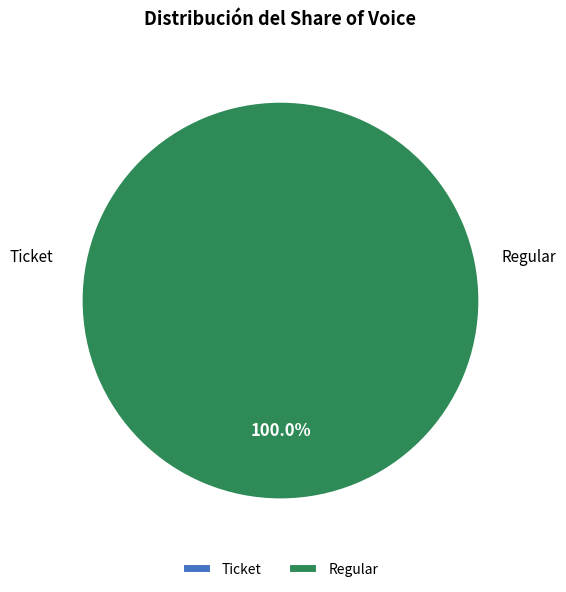

The Regular slice represents 99% of the pie. True or false?

False